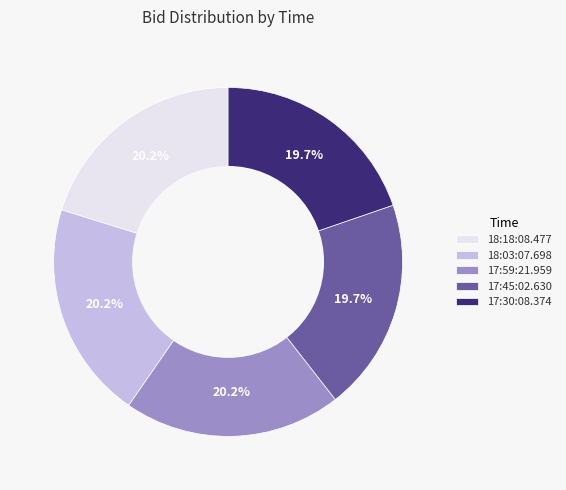

Combined, do 17:45:02.630 and 17:59:21.959 account for over 50%?

No